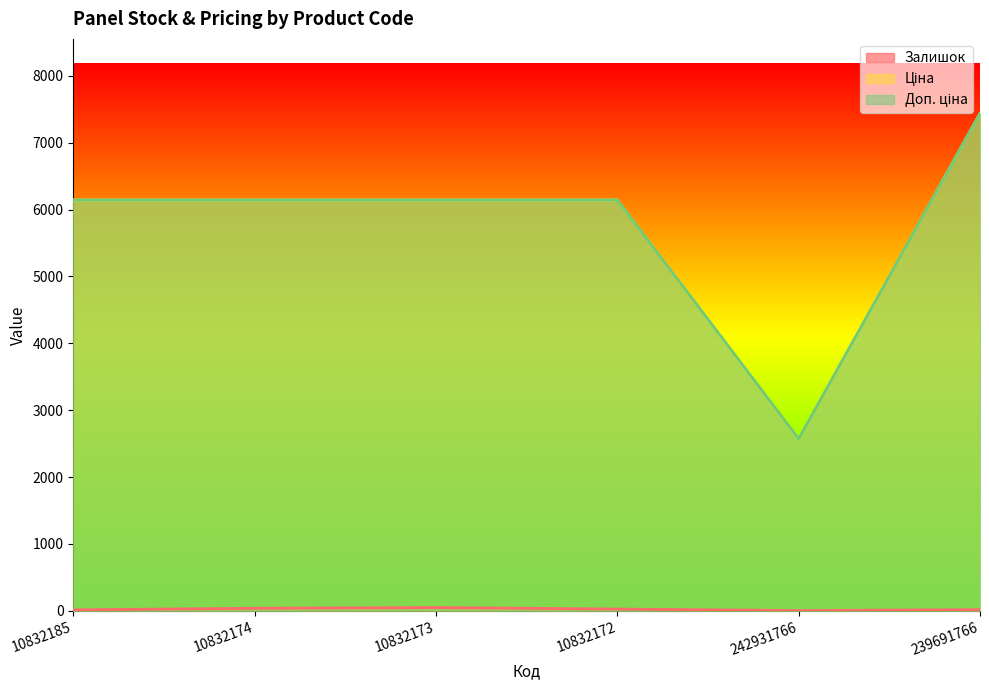

What is the total value across all series at 242931766?

5147.0